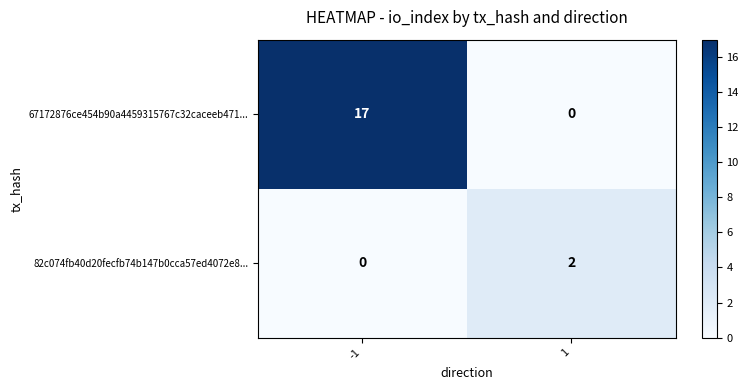

What is the greatest value displayed?

17